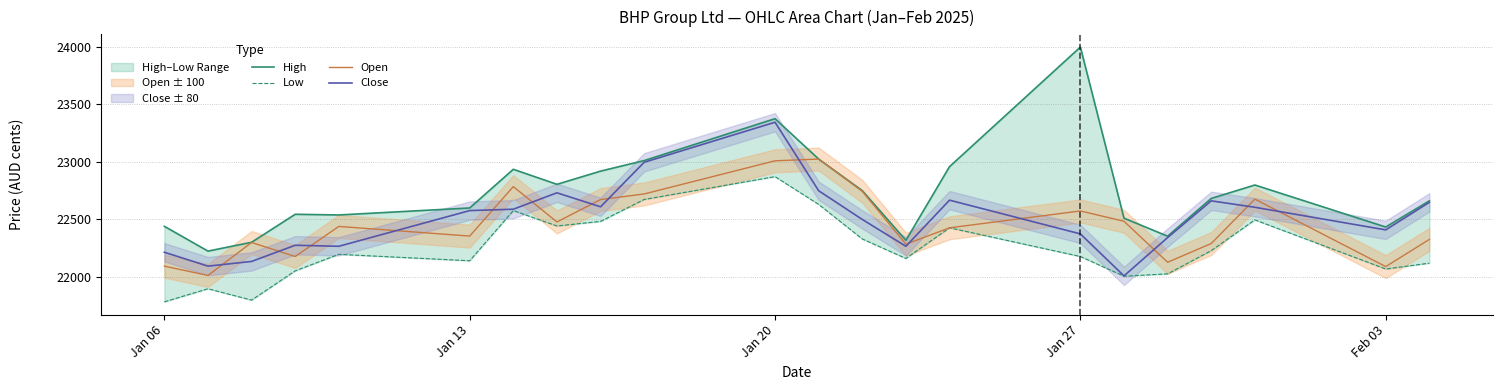

How many values in the High series are below 22681?

11